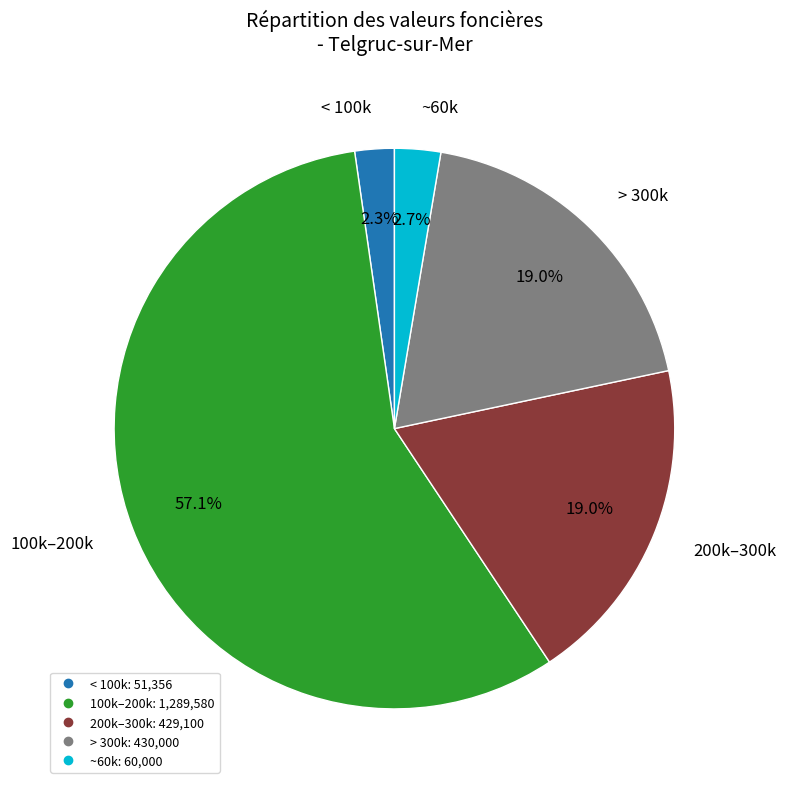

Does any single category account for the majority?

Yes